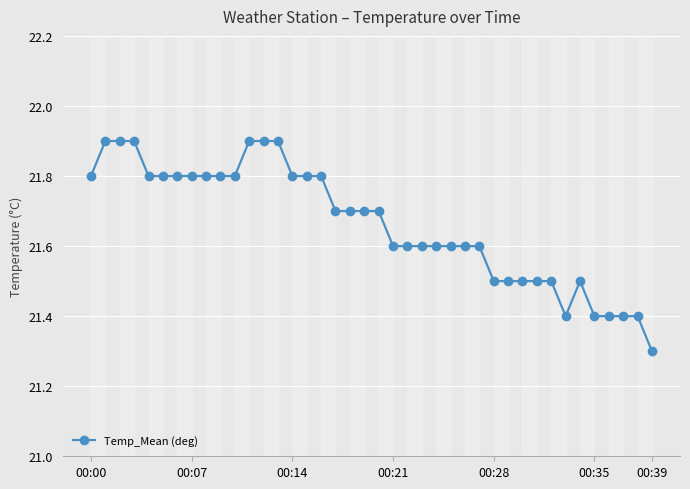

What is the difference between the maximum and minimum values?

0.6